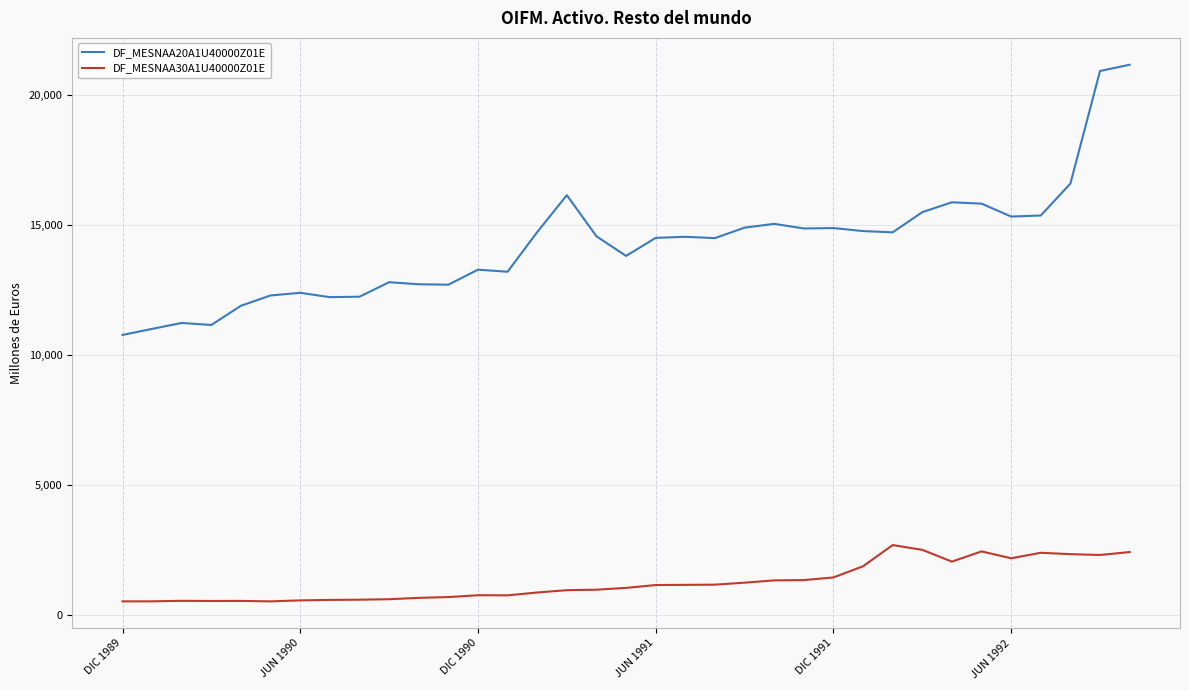

Which series has the widest spread of values?

DF_MESNAA20A1U40000Z01E